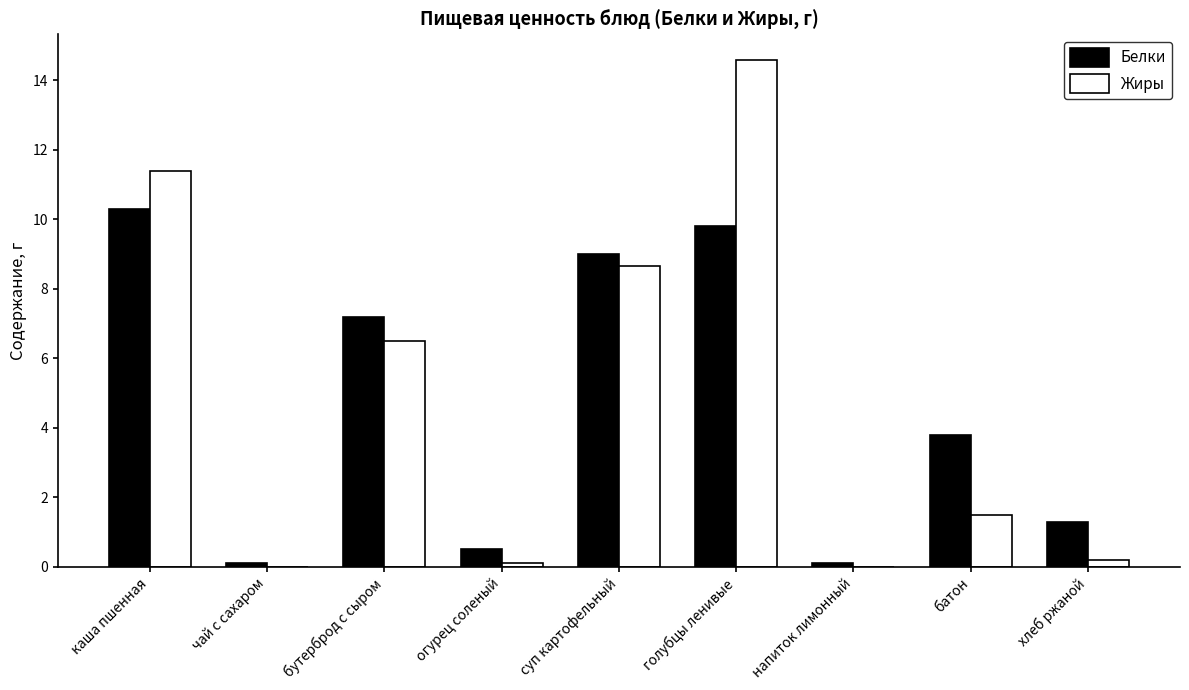

Read the Жиры value at огурец соленый.

0.1